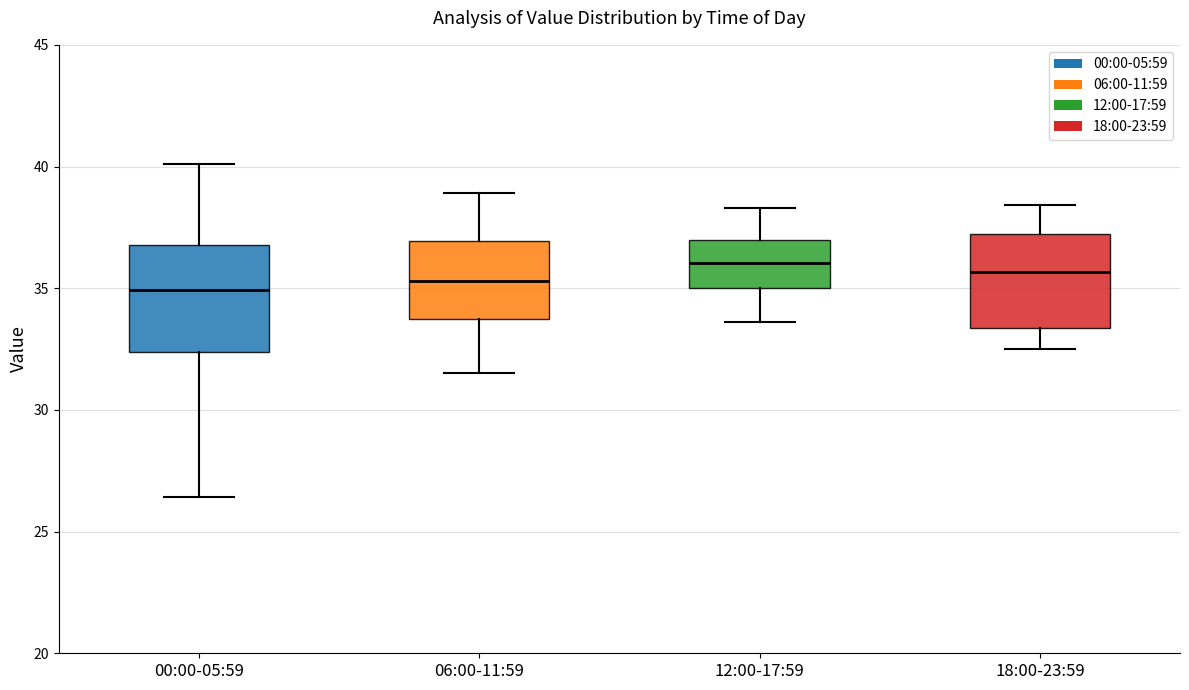

Comparing the boxes themselves (not the whiskers), which one is the tallest?

00:00-05:59